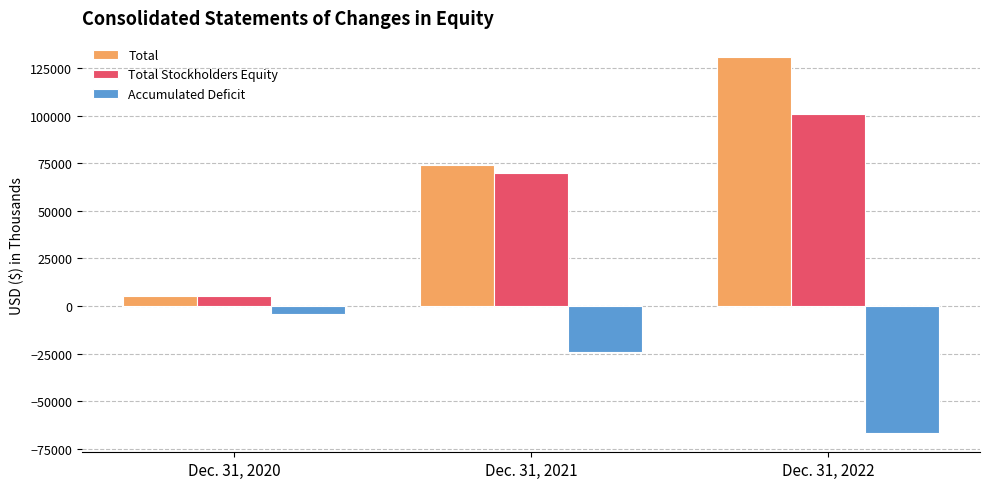

What is the spread (max minus min) of values at Dec. 31, 2020?

9321